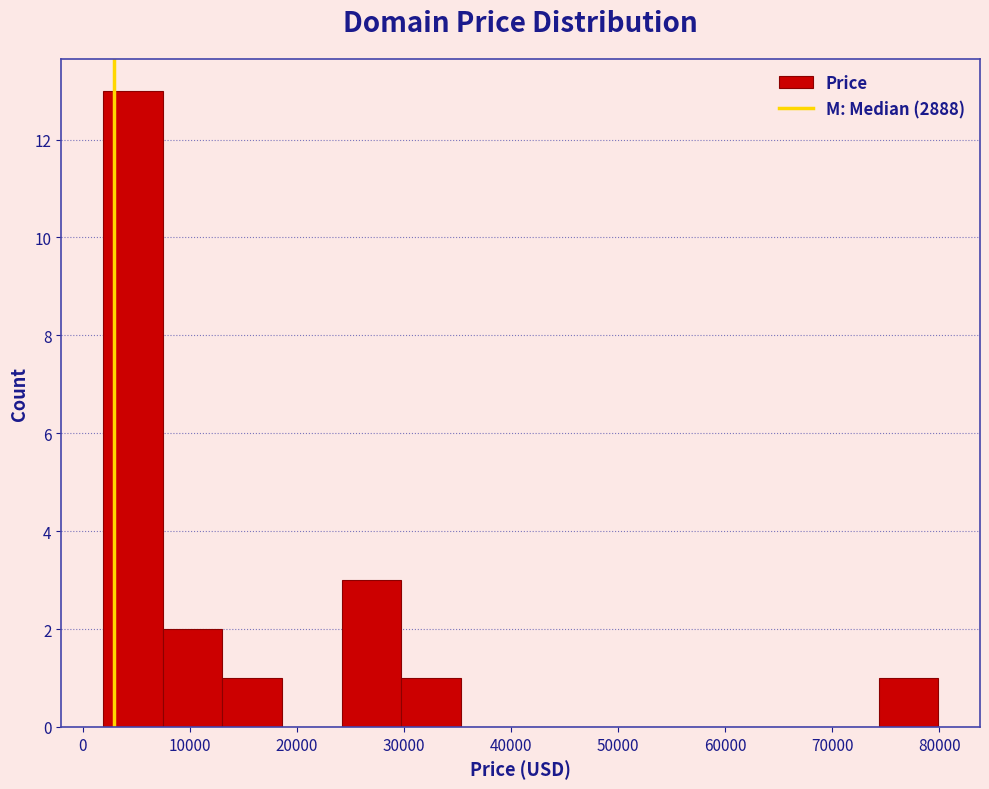

How tall is the bar that spans 24000 to 30000 on the x-axis? Neither the bar edges nor the heights are printed on the chart, so give them approximately, as read against the axes.

3